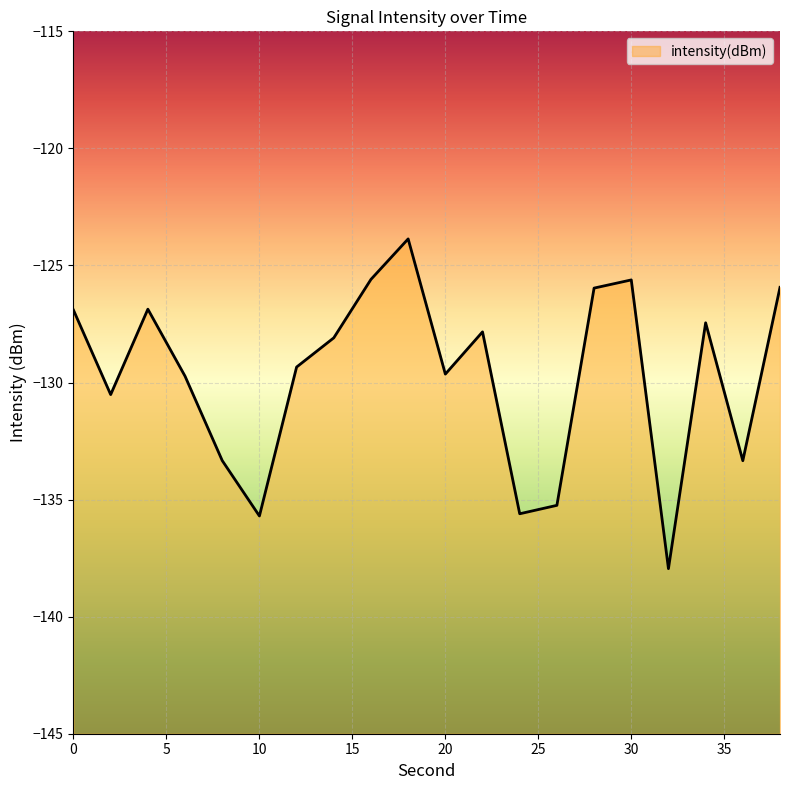

What is the change in value from 32 to 34?

+10.5